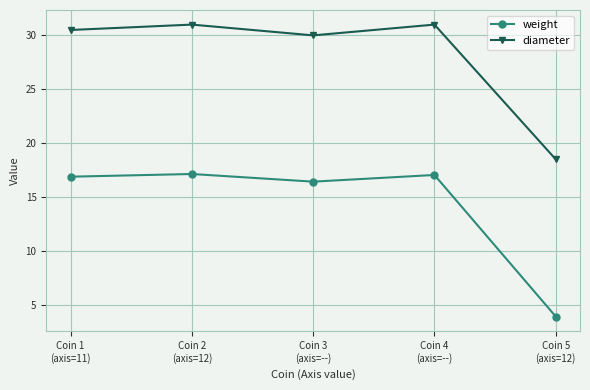

What is the total value across all series at Coin 3
(axis=--)?

46.4